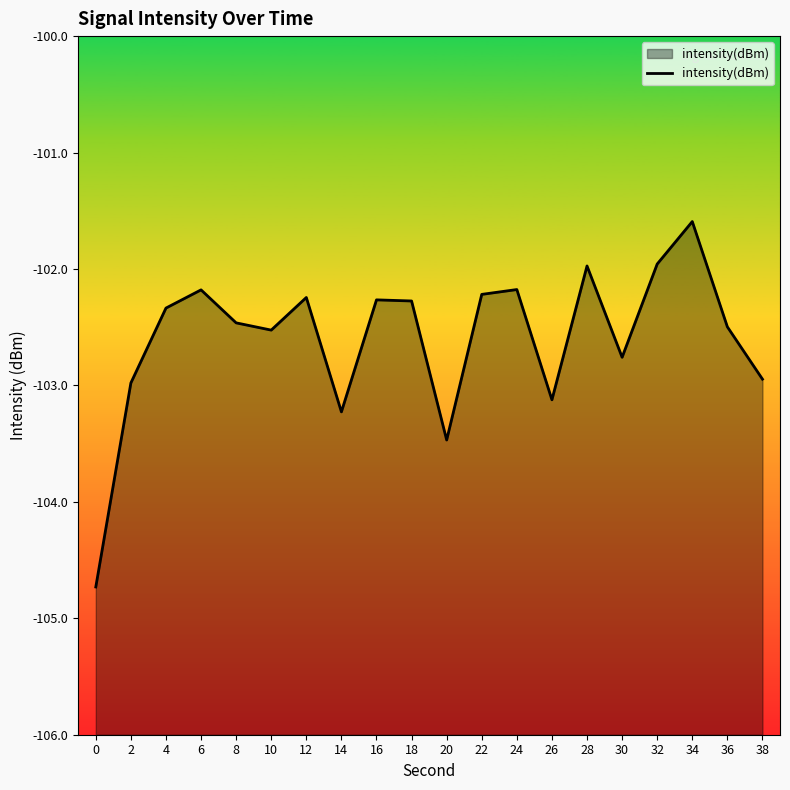

Reading left to right, extract all data points from this chart.

0=-104.7	2=-103.0	4=-102.3	6=-102.2	8=-102.5	10=-102.5	12=-102.2	14=-103.2	16=-102.3	18=-102.3	20=-103.5	22=-102.2	24=-102.2	26=-103.1	28=-102.0	30=-102.8	32=-102.0	34=-101.6	36=-102.5	38=-102.9